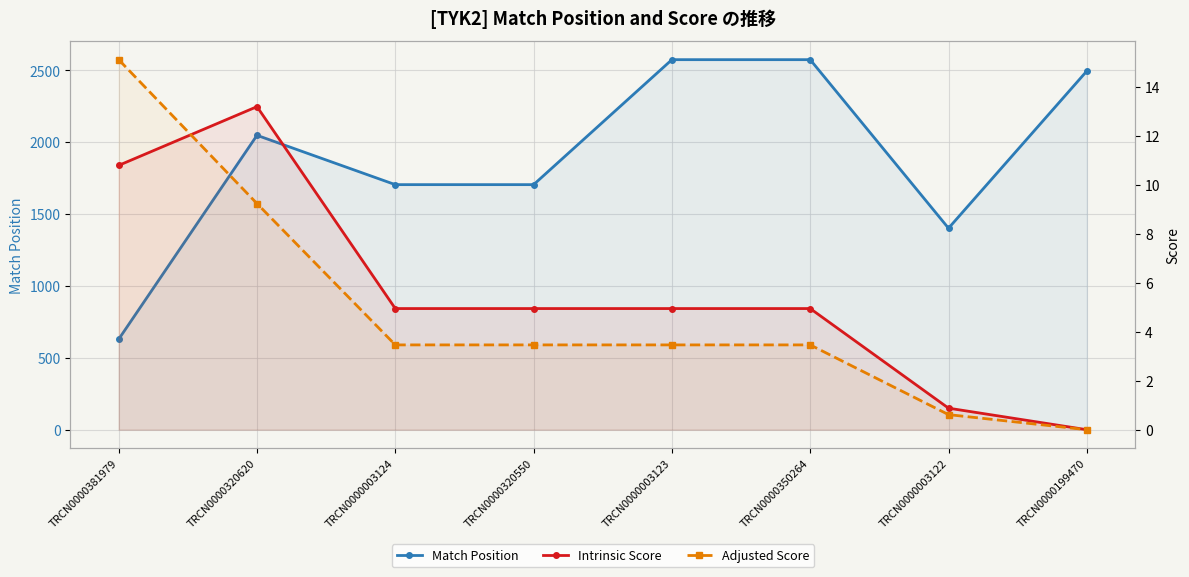

What is the value of the Match Position point at the 2nd from the left?

2047.0